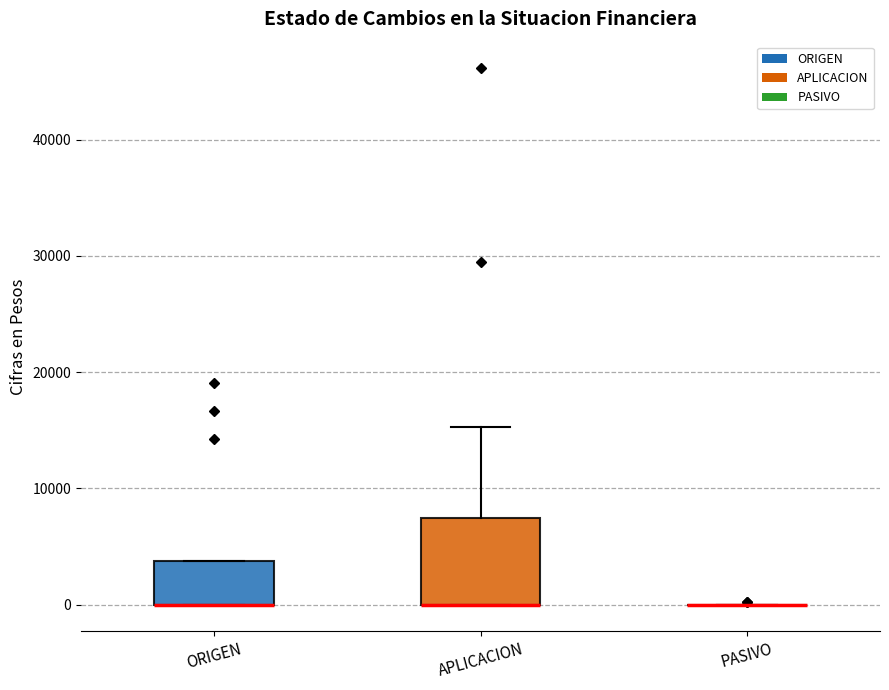

Comparing the boxes themselves (not the whiskers), which one is the tallest?

APLICACION